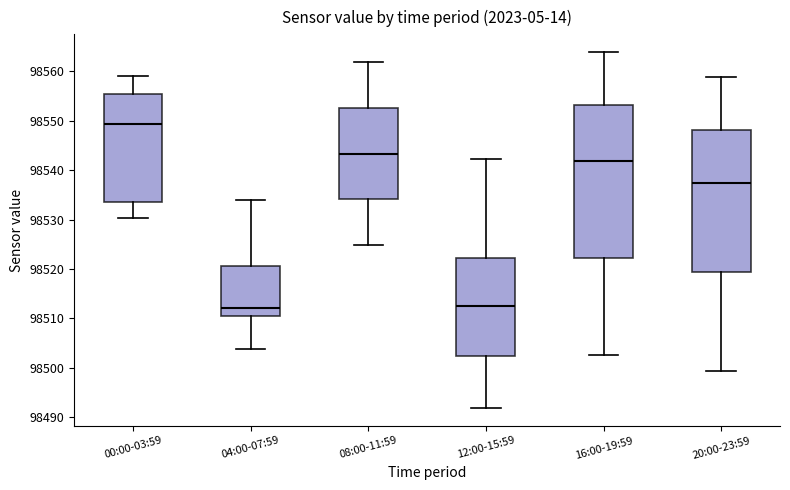

Reading left to right, transcribe this box plot: for each box, give where its median line is, the range the box spans, and where its two whiskers end, as read against the y-axis. The values are not printed on the chart, so give them approximately, as read against the axis.

00:00-03:59: median 98549, box 98534 to 98556, whiskers 98530 to 98559
04:00-07:59: median 98512, box 98510 to 98521, whiskers 98504 to 98534
08:00-11:59: median 98543, box 98534 to 98553, whiskers 98525 to 98562
12:00-15:59: median 98513, box 98502 to 98522, whiskers 98492 to 98542
16:00-19:59: median 98542, box 98522 to 98553, whiskers 98503 to 98564
20:00-23:59: median 98538, box 98519 to 98548, whiskers 98499 to 98559